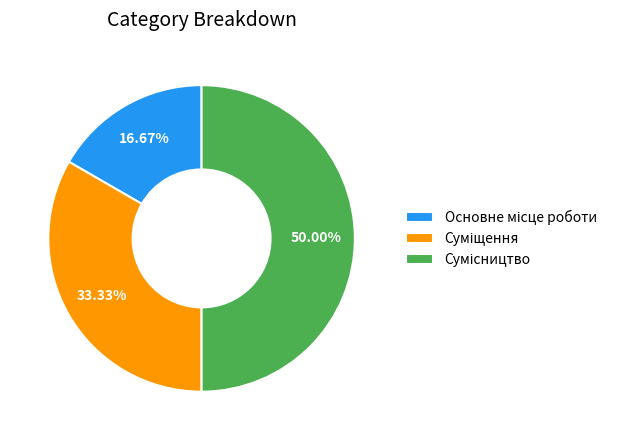

Count the number of slices in the pie.

3